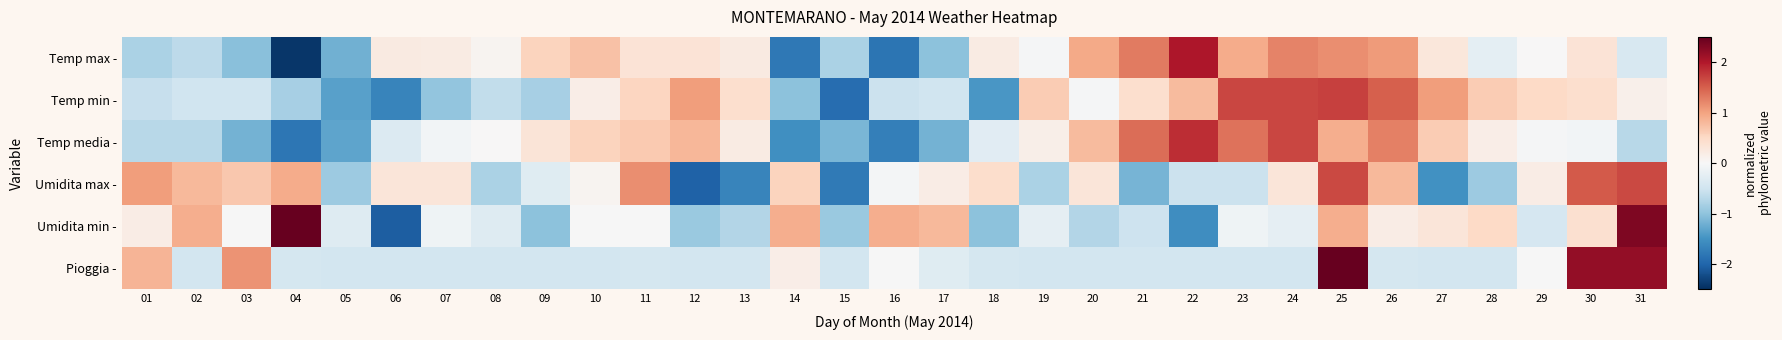

At how many categories does at least one series exceed 3?

1